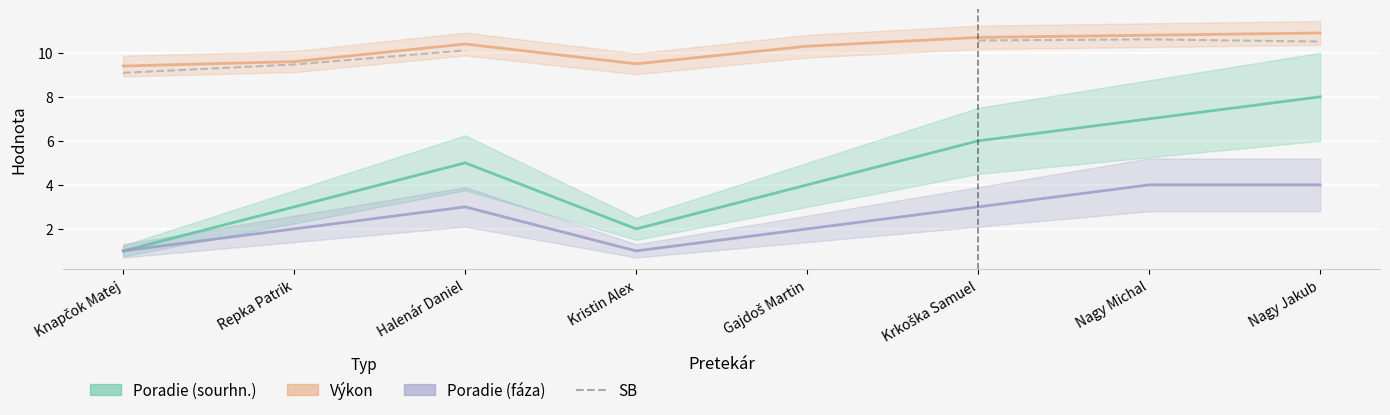

How many interior local peaks (higher than both neighbors) does the data have?

1